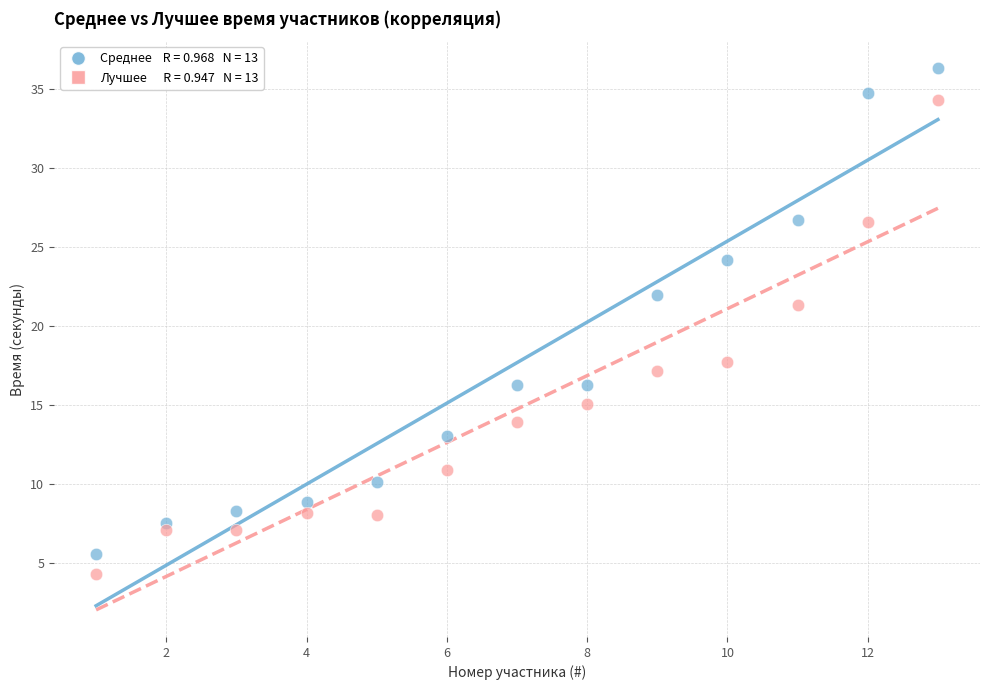

Across all series, what Y value is closest to 20?

21.3